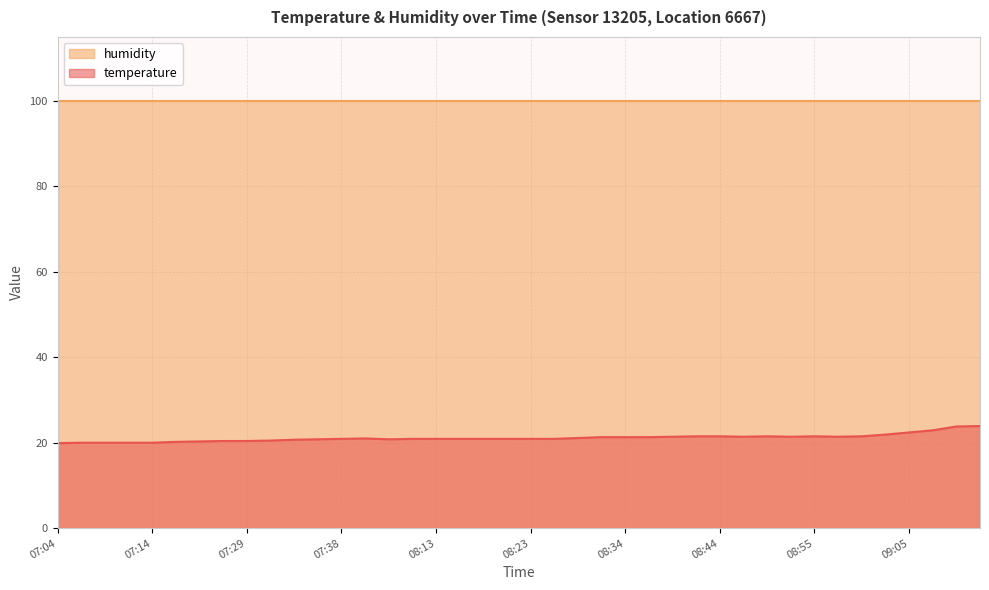

Which has a higher value, 08:55 or 08:39?

08:55